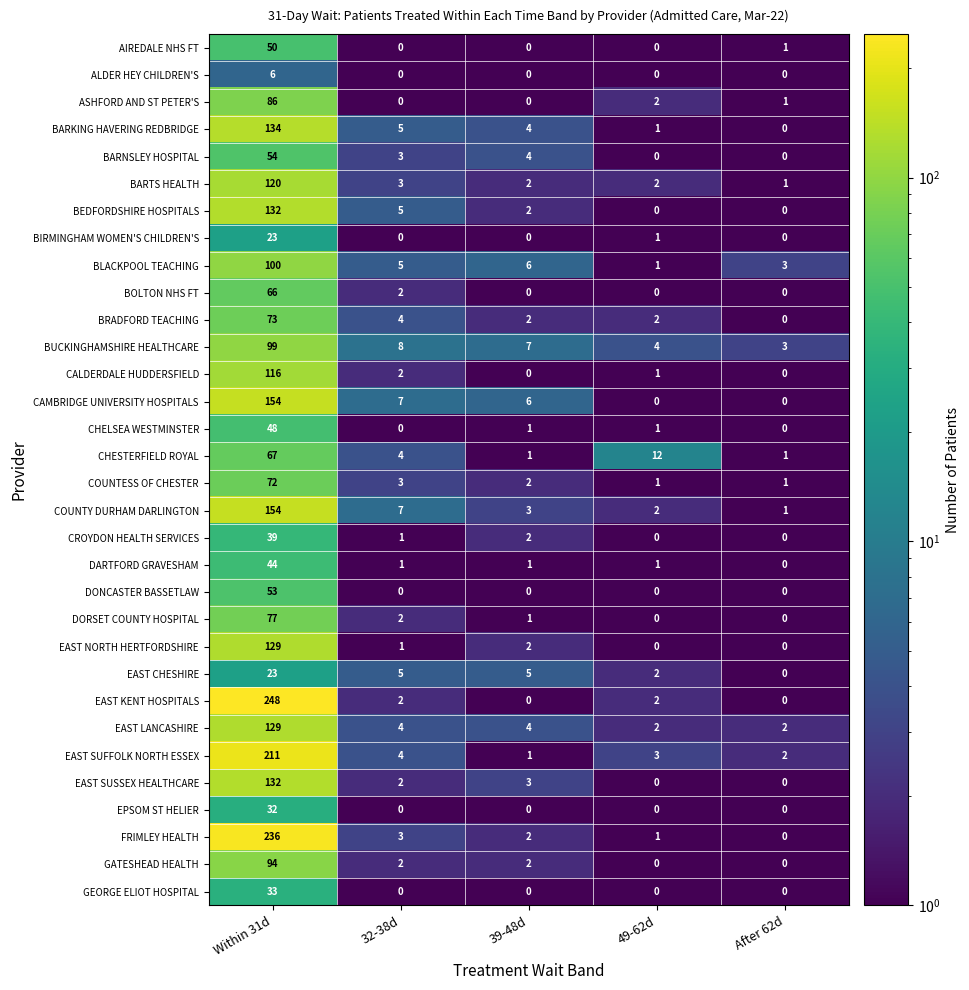

Count the number of data series in this chart.

32